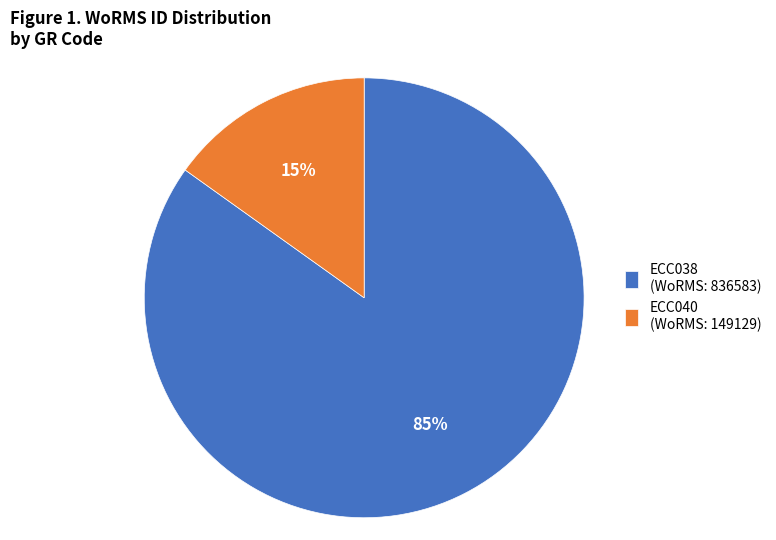

How many segments does this pie chart have?

2